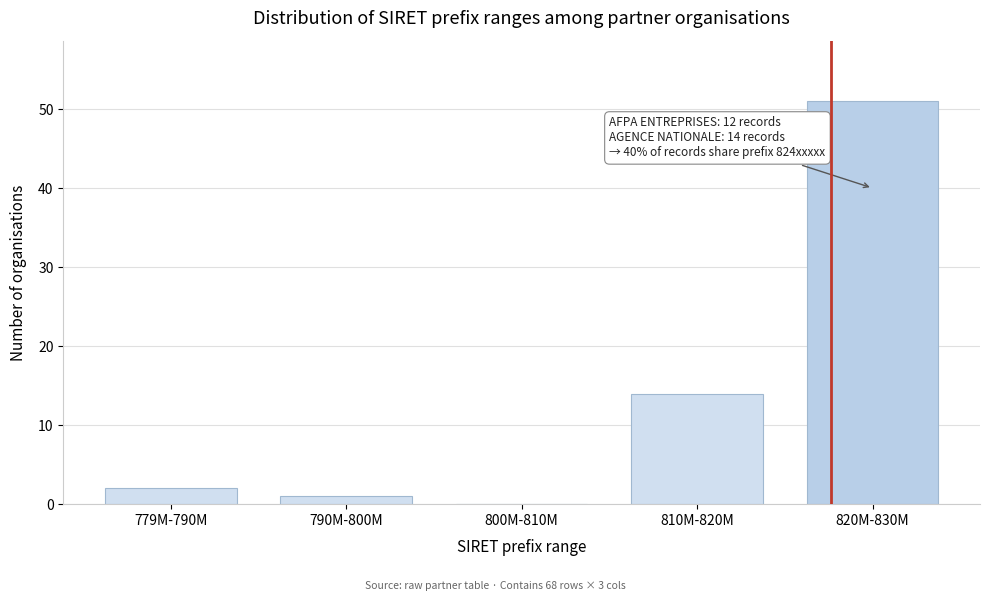

Reading left to right, what are all the values shown in this chart?

779M-790M=2	790M-800M=1	800M-810M=0	810M-820M=14	820M-830M=51